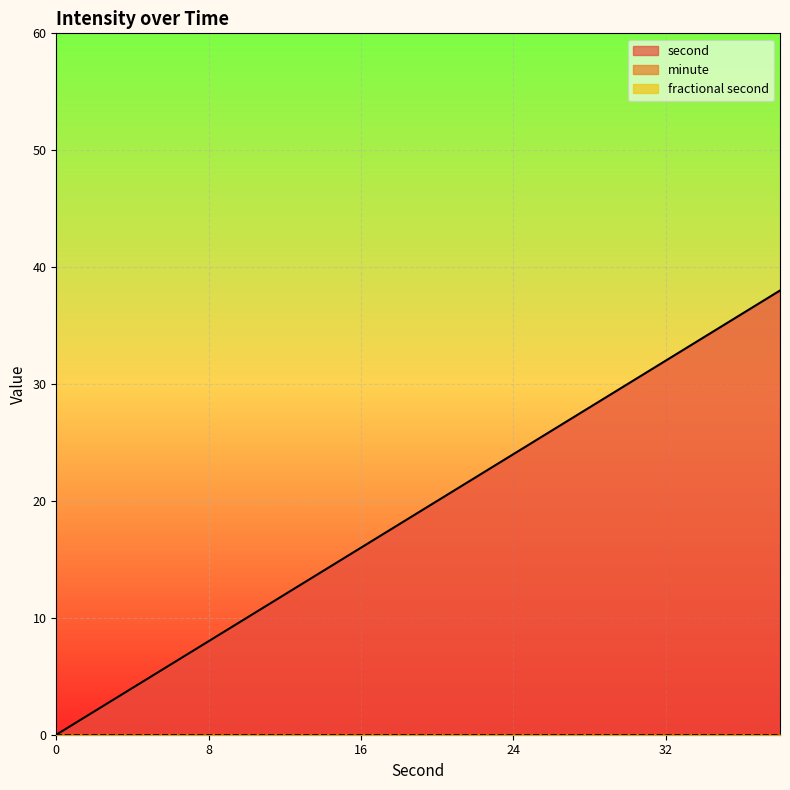

What is the total value across all series at 30?

30